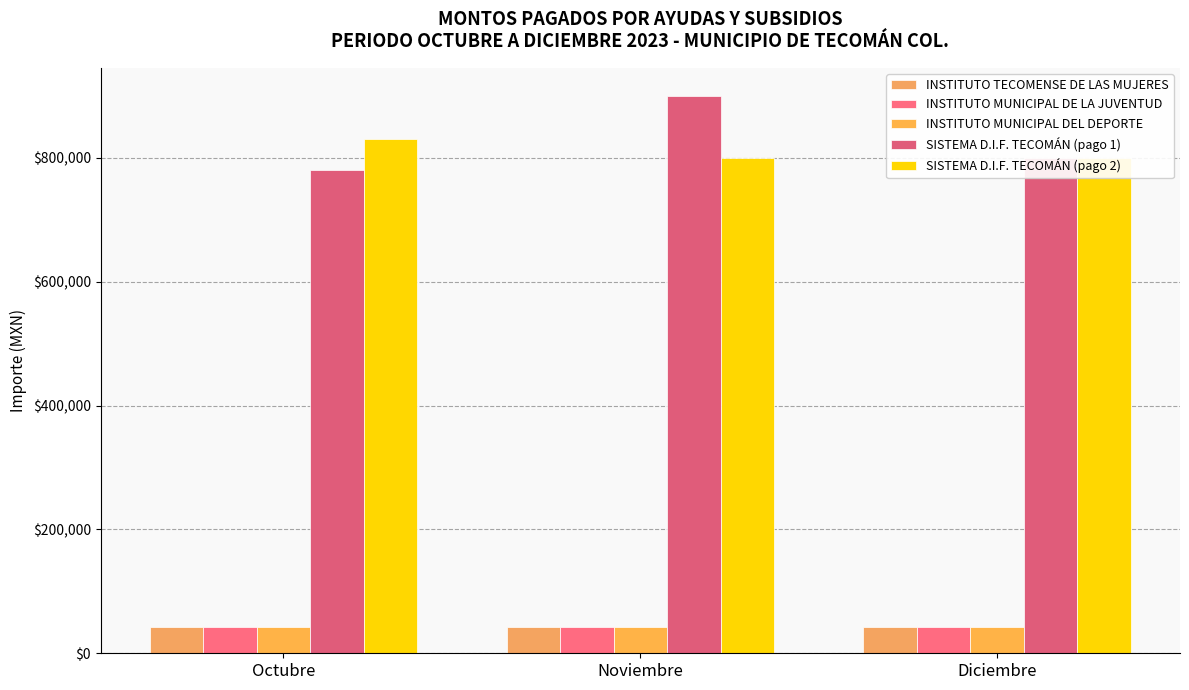

What is the total value across all series at Diciembre?

1725000.0